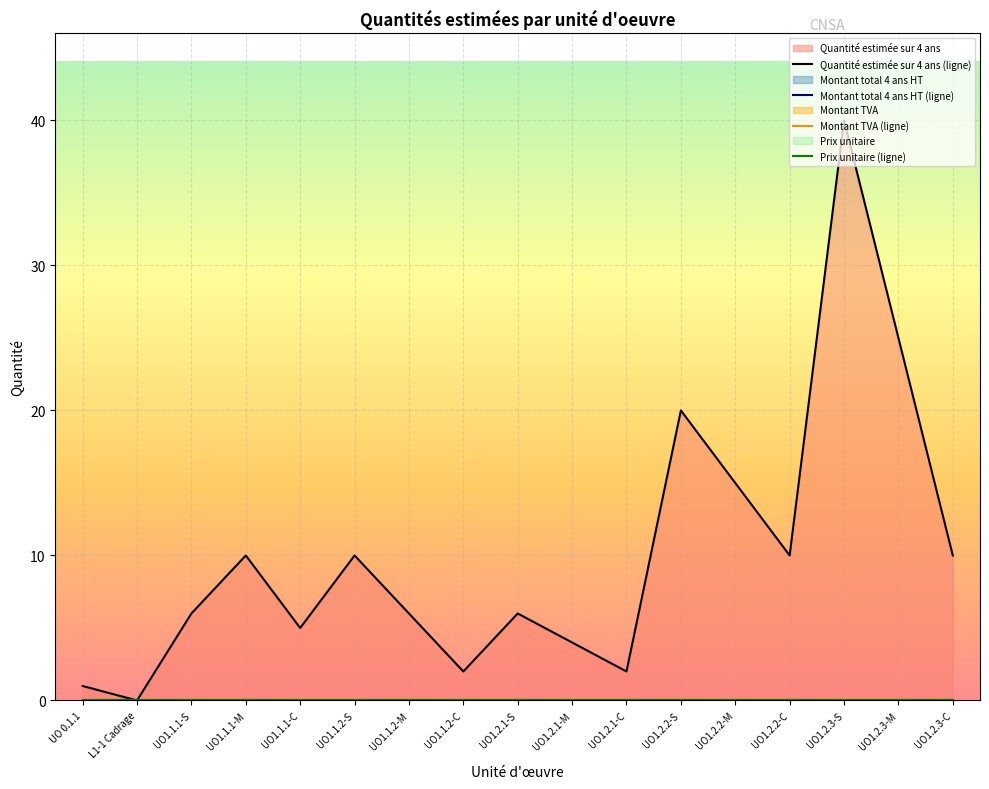

The value of Prix unitaire at UO1.1.2-M is 0. True or false?

True